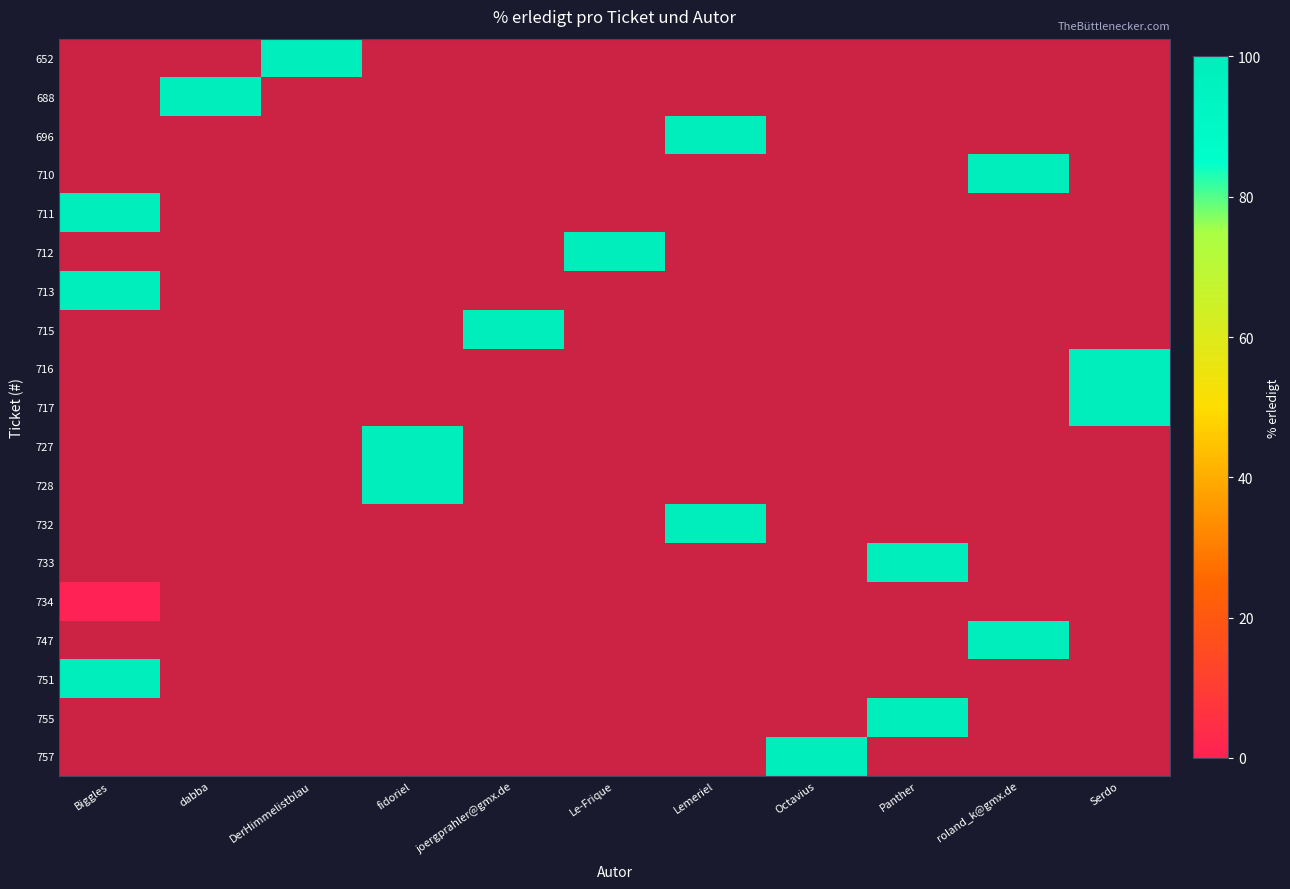

List the series in order of their peak value, highest first.

652, 688, 696, 710, 711, 712, 713, 715, 716, 717, 727, 728, 732, 733, 734, 747, 751, 755, 757